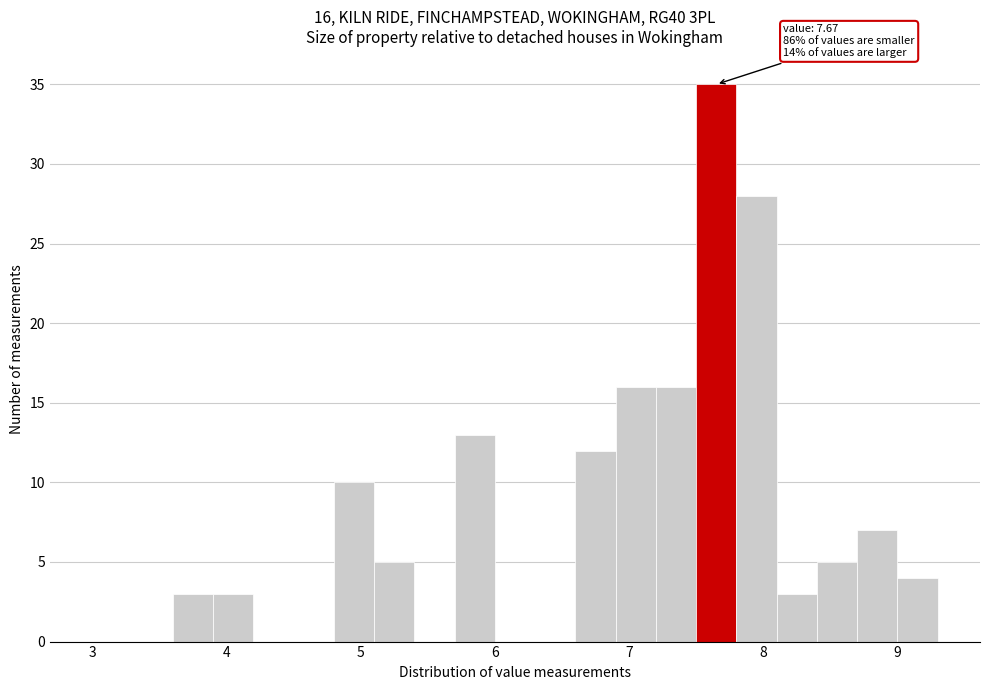

Read against the x-axis, roughly where is the centre of the tallest bar?

7.7